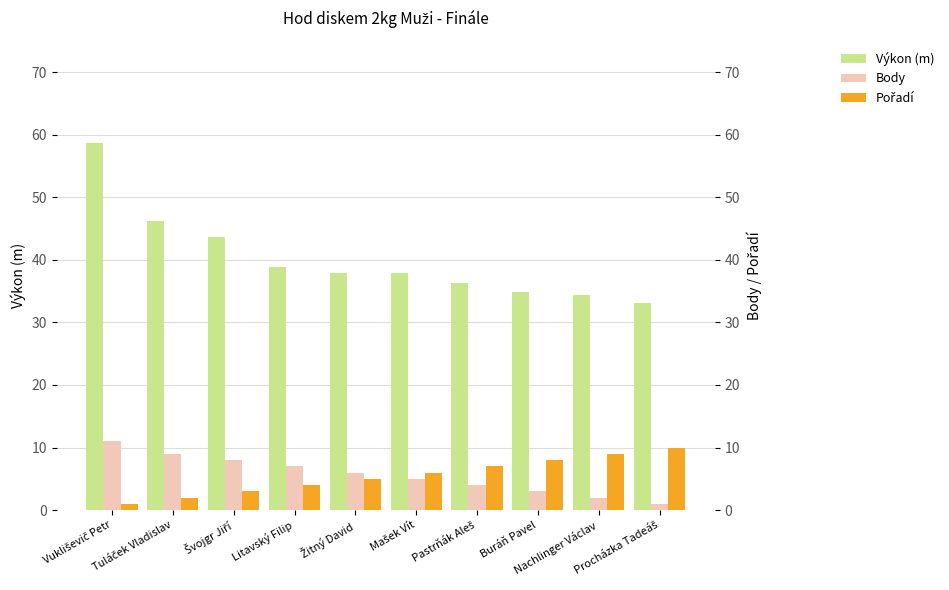

Read the Výkon (m) value at Procházka Tadeáš.

33.1